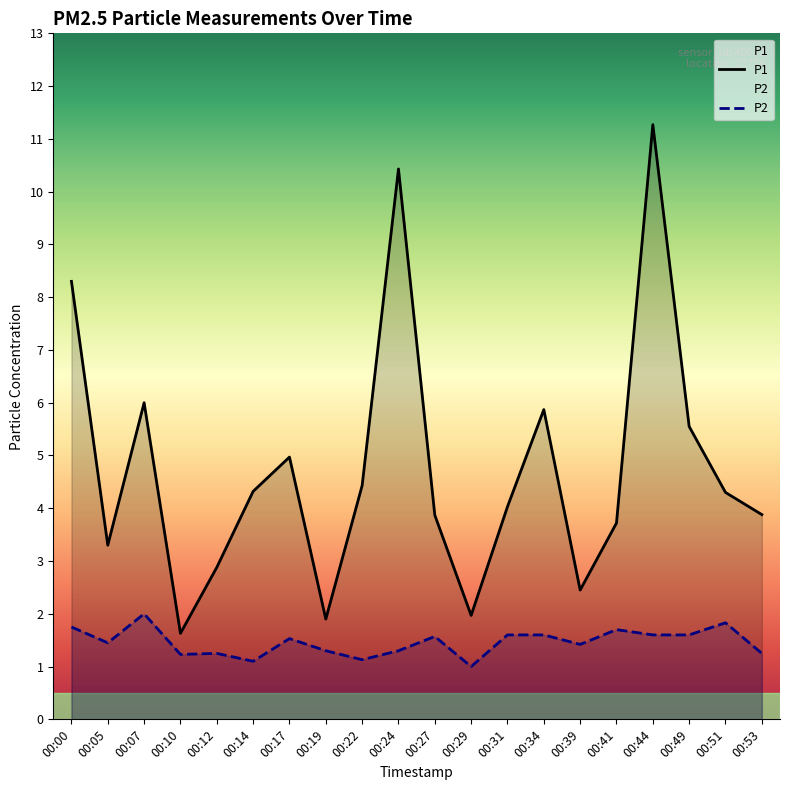

How many P2 values are between 1 and 2?

20